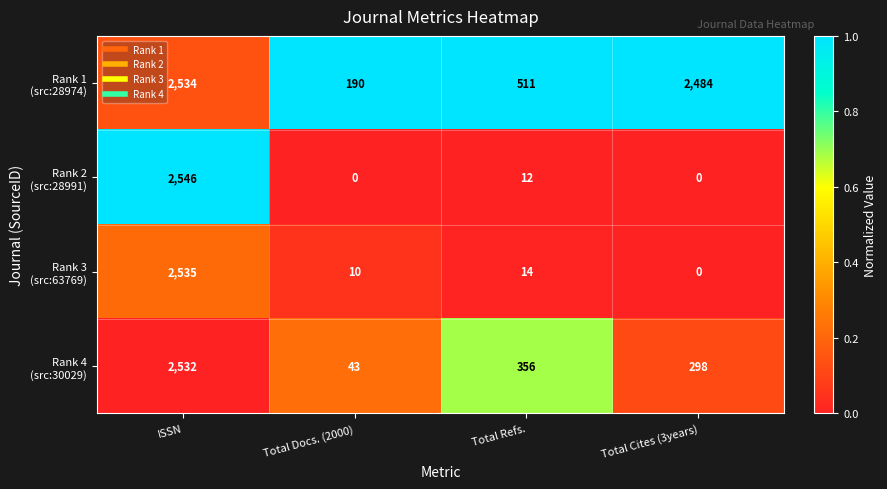

At which category does the chart reach its peak across all series?

ISSN